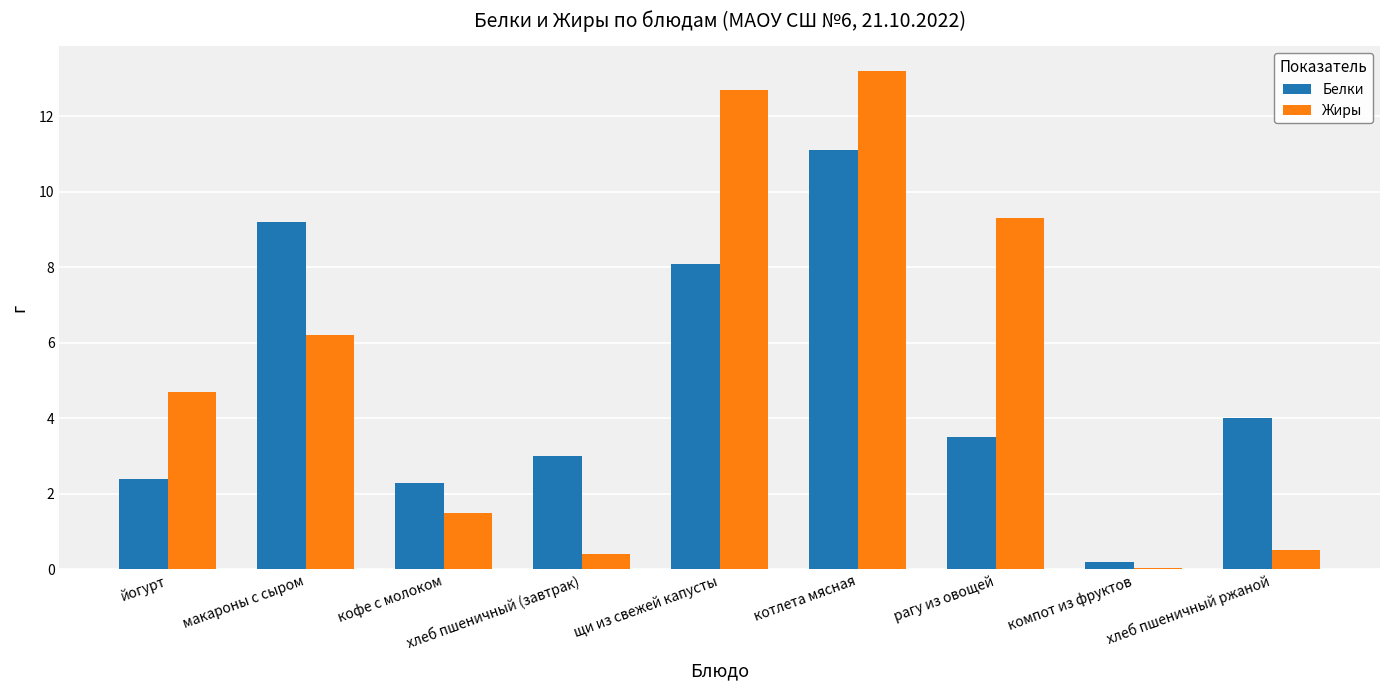

Which label corresponds to the largest value in the chart?

котлета мясная